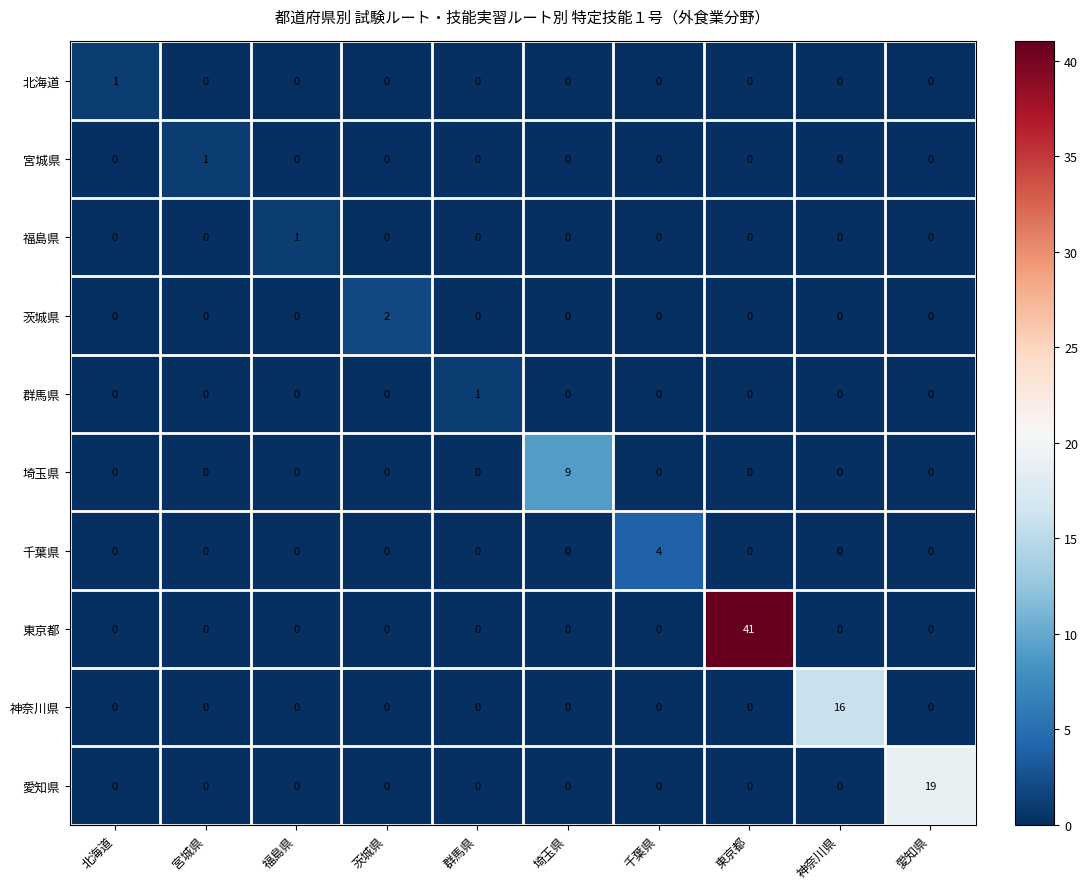

What is the maximum value shown in the chart?

41